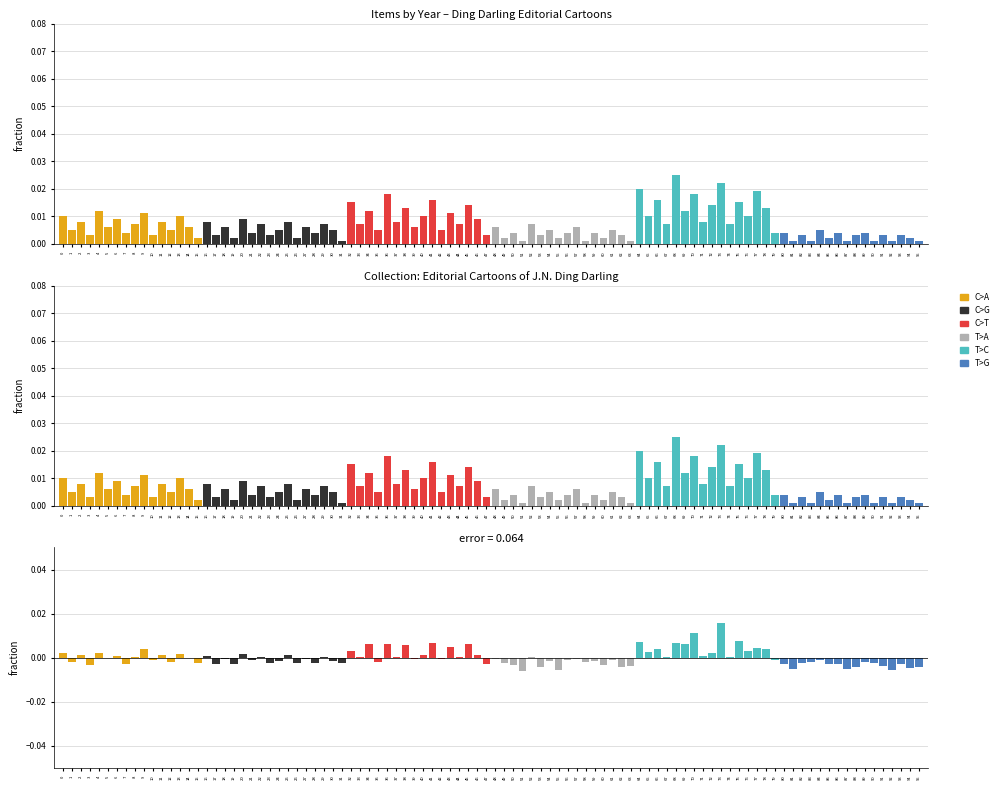

Is it true that T>C equals 0.0 at 4?

False